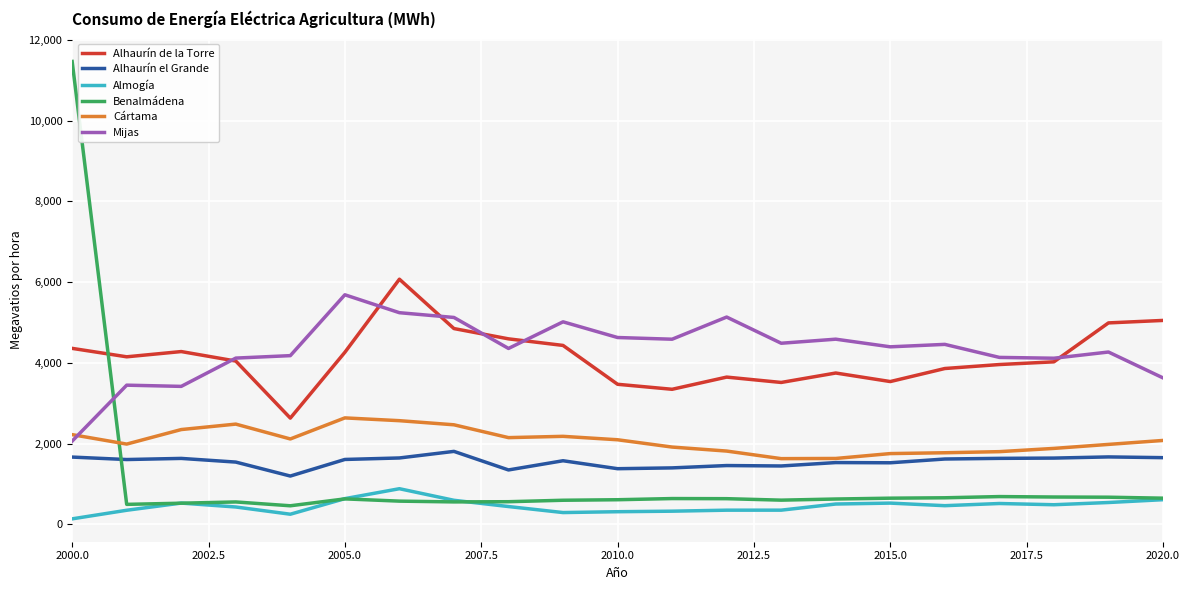

Which series has the largest range (max minus min)?

Benalmádena